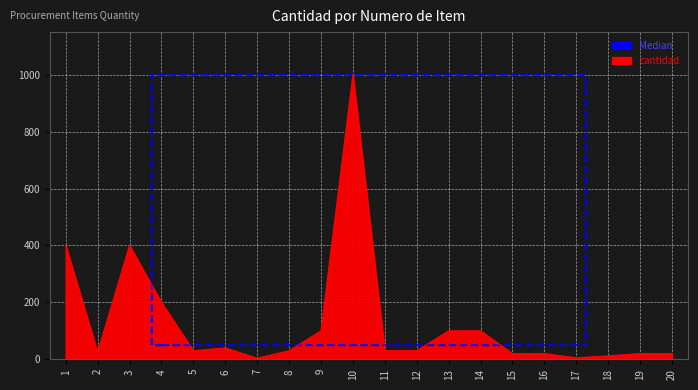

What is the difference between the maximum and minimum values?

996